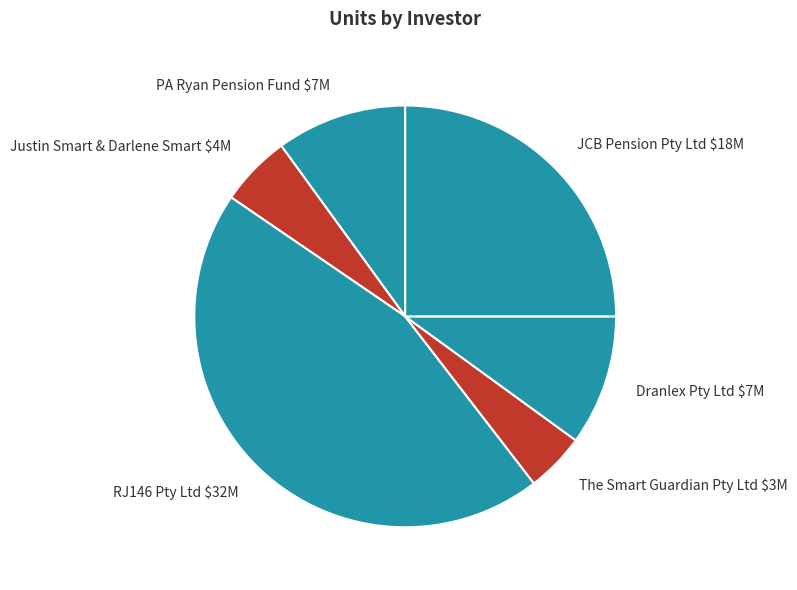

What is the largest slice in the pie chart?

RJ146 Pty Ltd